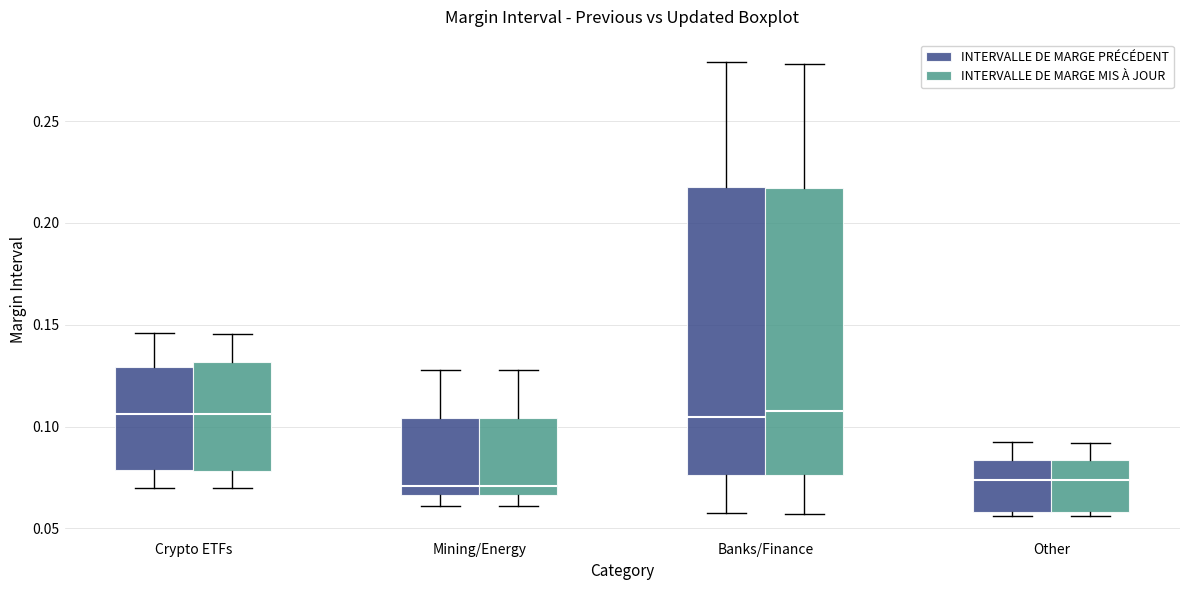

Reading left to right, read every box against the y-axis: the position of its median line, the range the box covers, and the ends of its whiskers. The values are not printed on the chart, so give them approximately, as read against the axis.

Crypto ETFs (INTERVALLE DE MARGE PRÉCÉDENT): median 0.105, box 0.080 to 0.130, whiskers 0.070 to 0.145
Crypto ETFs (INTERVALLE DE MARGE MIS À JOUR): median 0.105, box 0.080 to 0.130, whiskers 0.070 to 0.145
Mining/Energy (INTERVALLE DE MARGE PRÉCÉDENT): median 0.070, box 0.065 to 0.105, whiskers 0.060 to 0.130
Mining/Energy (INTERVALLE DE MARGE MIS À JOUR): median 0.070, box 0.065 to 0.105, whiskers 0.060 to 0.130
Banks/Finance (INTERVALLE DE MARGE PRÉCÉDENT): median 0.105, box 0.075 to 0.220, whiskers 0.055 to 0.280
Banks/Finance (INTERVALLE DE MARGE MIS À JOUR): median 0.105, box 0.075 to 0.215, whiskers 0.055 to 0.280
Other (INTERVALLE DE MARGE PRÉCÉDENT): median 0.075, box 0.060 to 0.085, whiskers 0.055 to 0.090
Other (INTERVALLE DE MARGE MIS À JOUR): median 0.075, box 0.060 to 0.085, whiskers 0.055 to 0.090